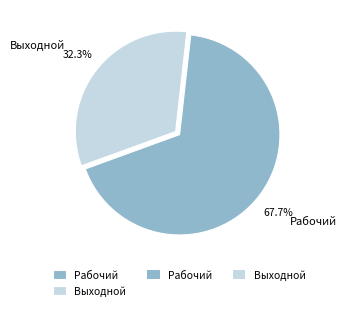

Count the number of slices in the pie.

2